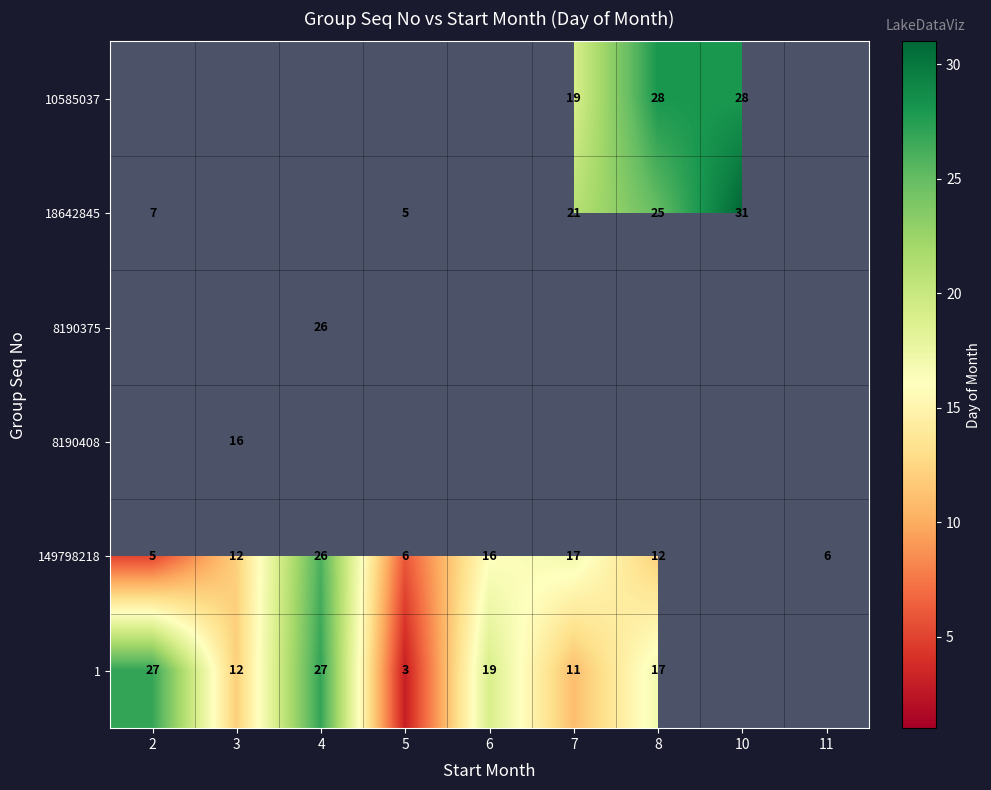

Is the value of 1 at 8 greater than the value of 149798218 at 4?

No